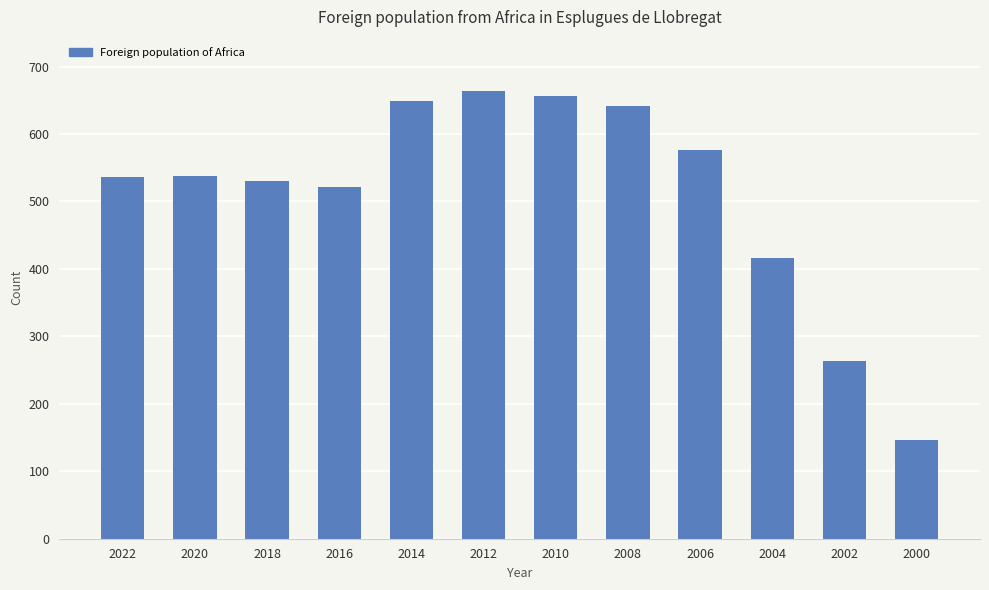

How many categories are shown in the chart?

12